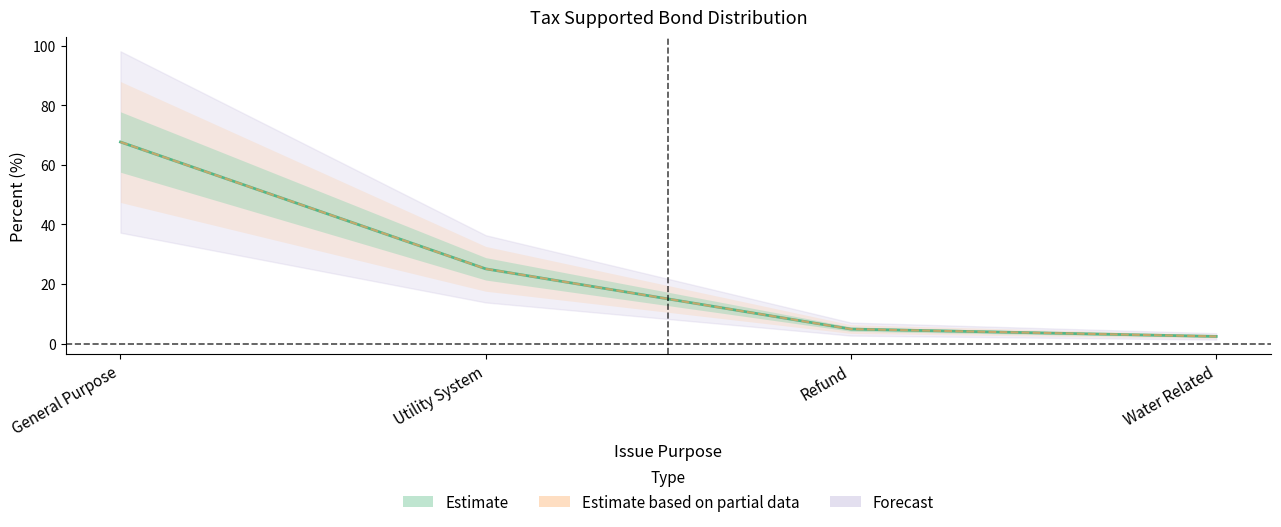

Rank the categories by value from lowest to highest.

Water Related, Refund, Utility System, General Purpose